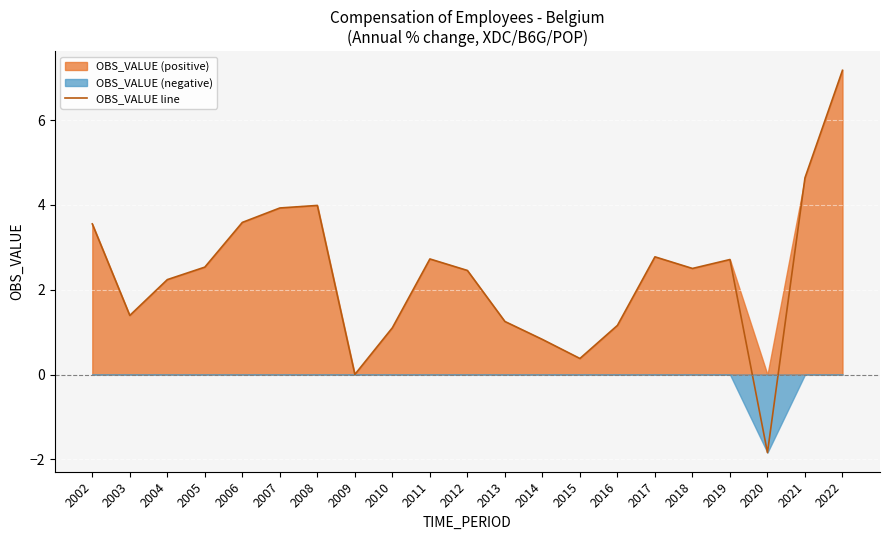

Does the chart display data point markers on the line(s)?

No